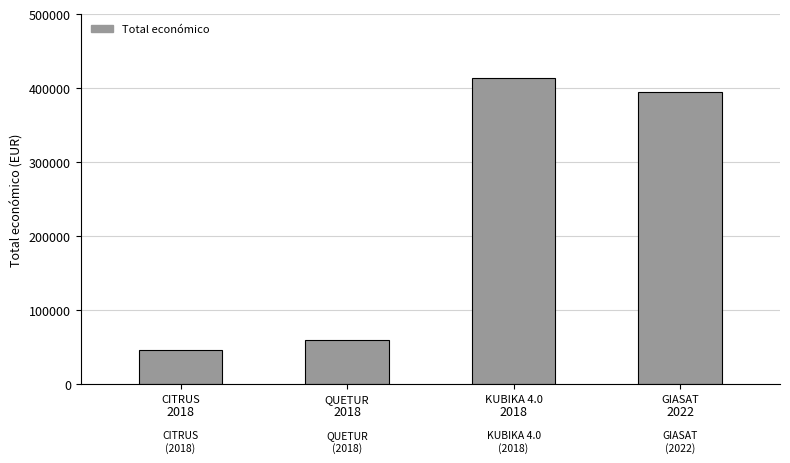

What is the value of the 2nd bar from the left?

60172